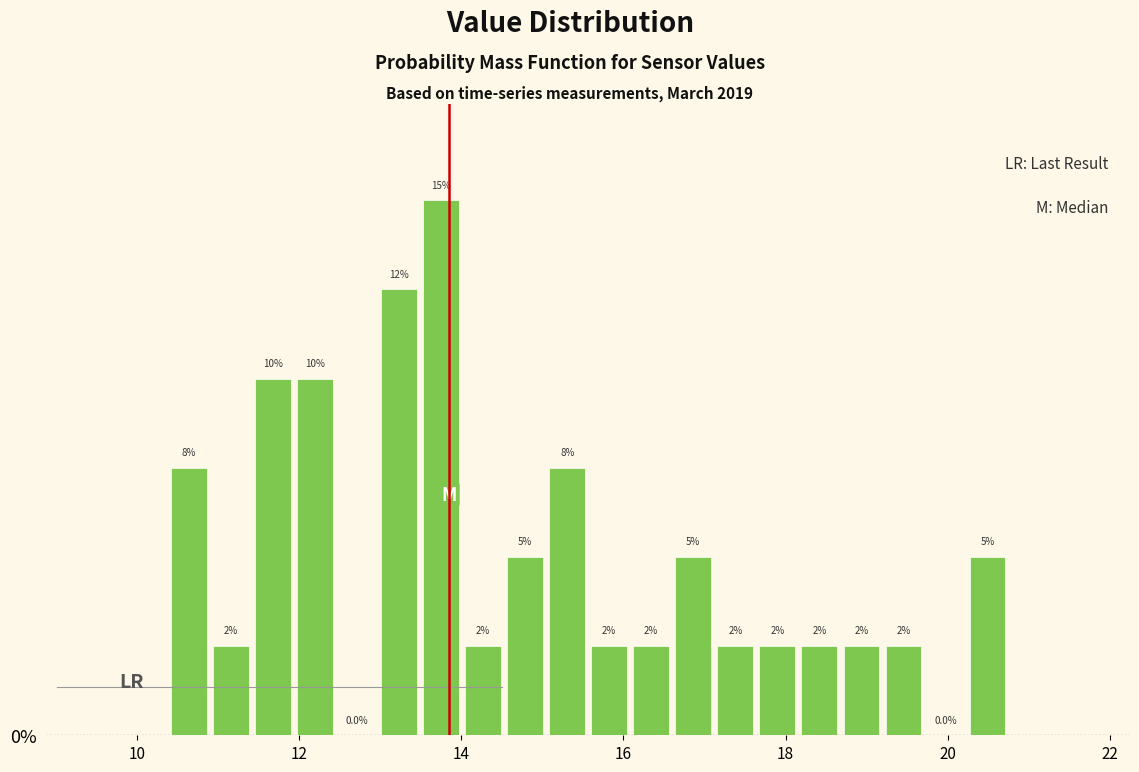

Read against the x-axis, roughly where is the centre of the tallest bar?

13.8